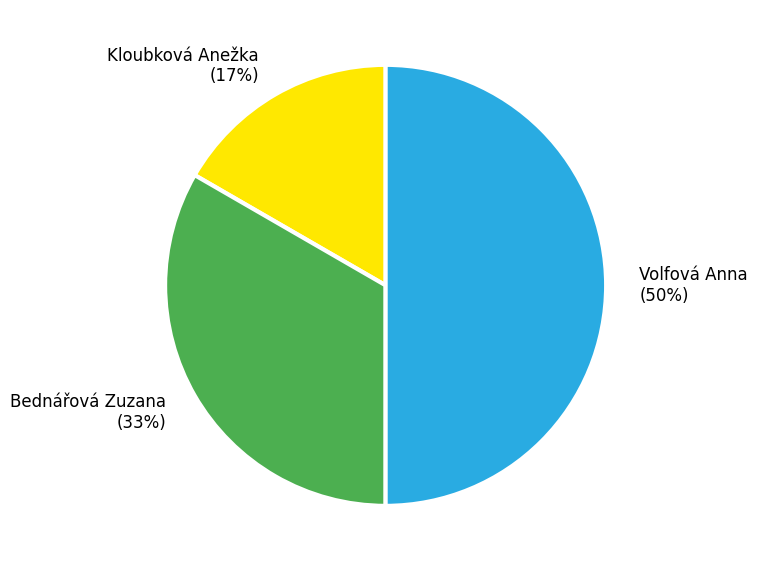

How many slices are in this pie chart?

3